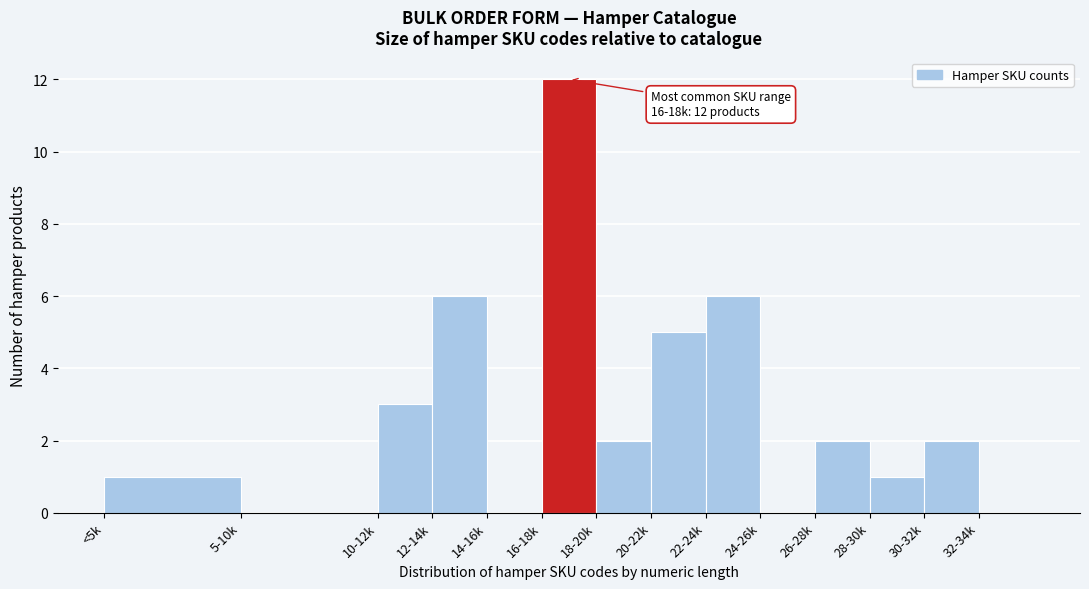

Reading left to right, transcribe all the data shown in this chart.

<5k=1	5-10k=0	10-12k=3	12-14k=6	14-16k=0	16-18k=12	18-20k=2	20-22k=5	22-24k=6	24-26k=0	26-28k=2	28-30k=1	30-32k=2	32-34k=0